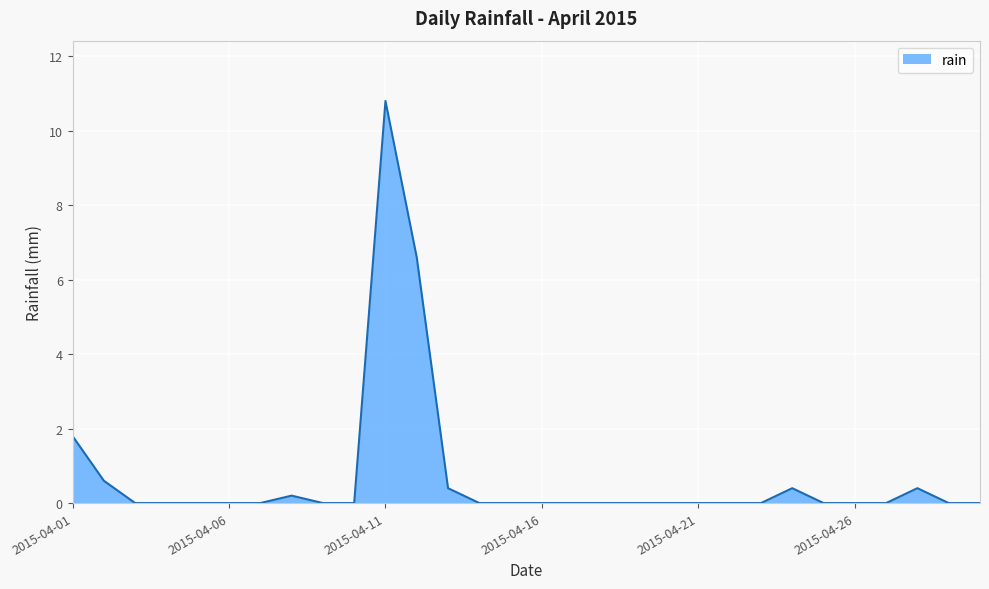

Reading right to left, what are all the values shown in this chart?

0.0	0.0	0.4	0.0	0.0	0.0	0.4	0.0	0.0	0.0	0.0	0.0	0.0	0.0	0.0	0.0	0.0	0.4	6.6	10.8	0.0	0.0	0.2	0.0	0.0	0.0	0.0	0.0	0.6	1.8